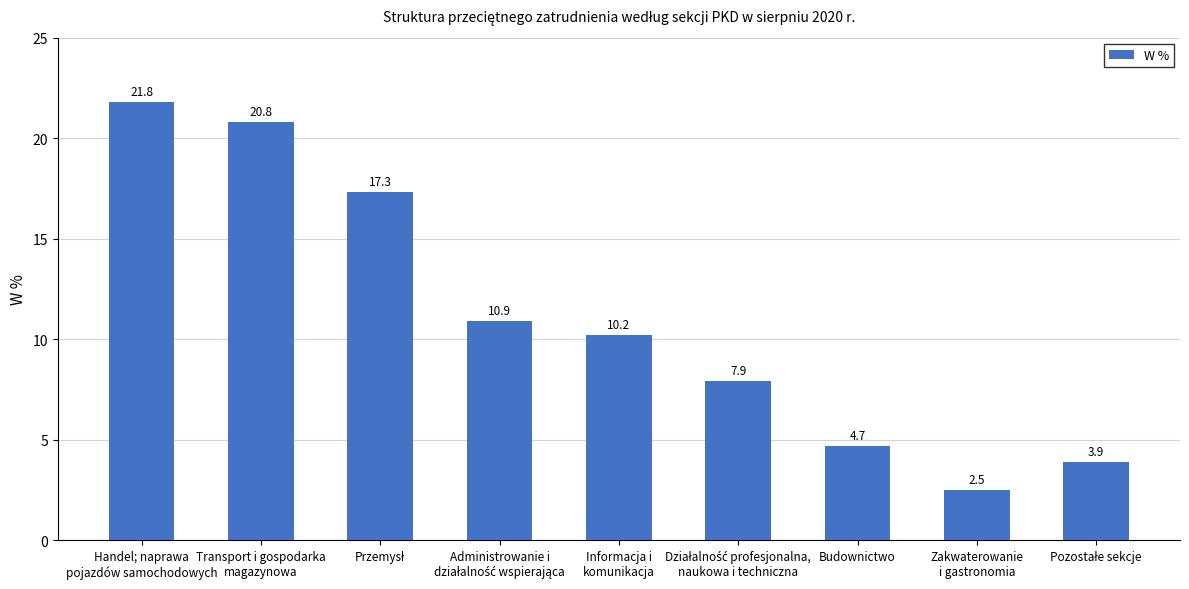

What is the value of the 8th bar from the left?

2.5